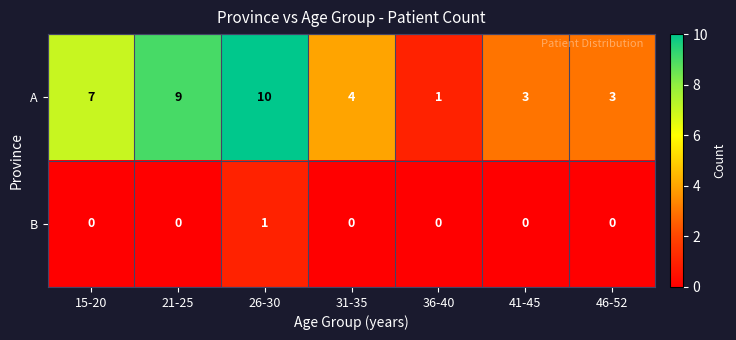

At how many categories does at least one series exceed 5?

3